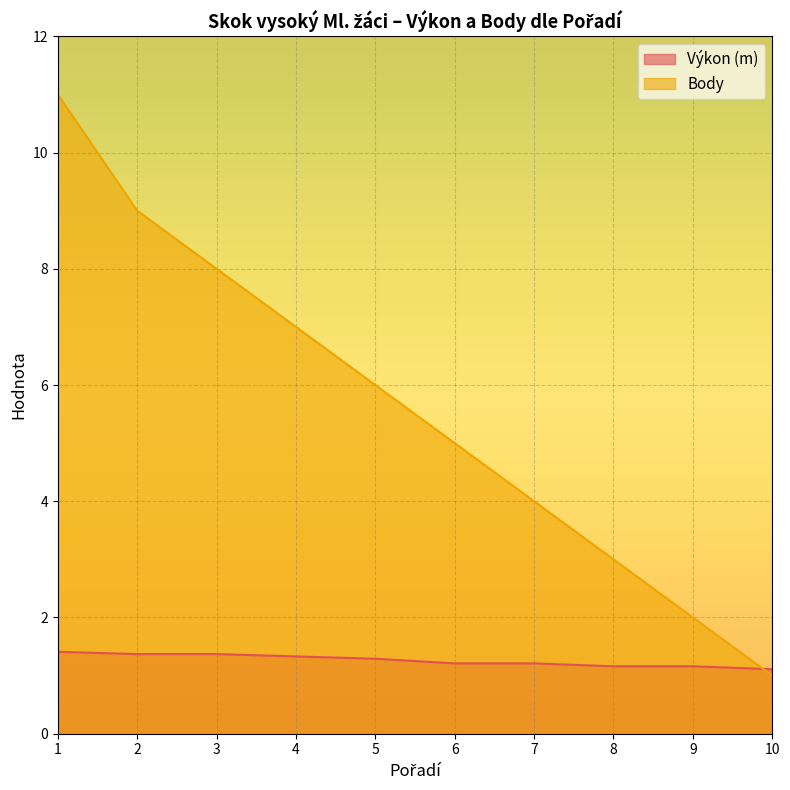

Does the chart display data point markers on the line(s)?

No